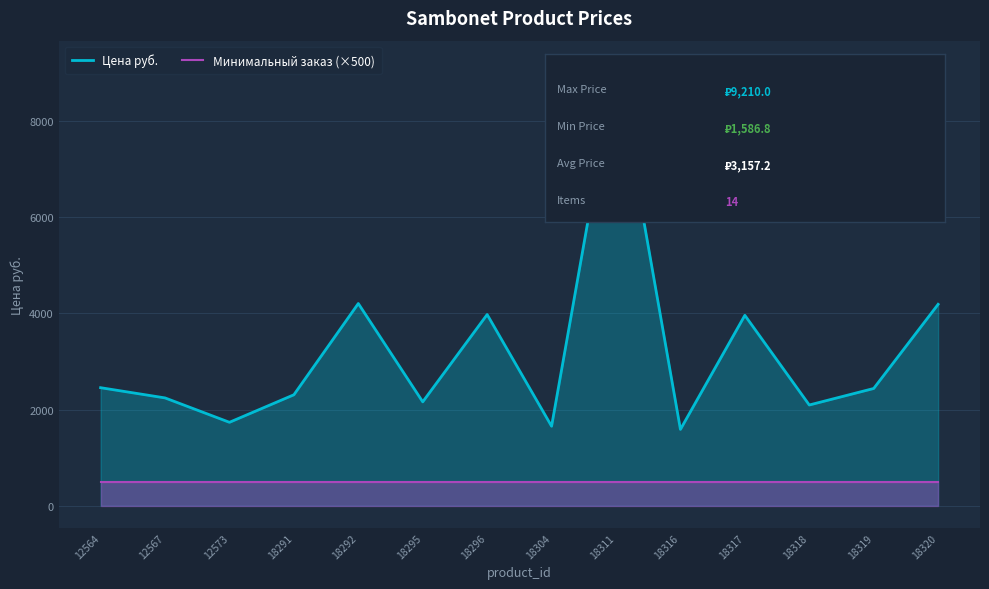

Where does the Цена руб. series first go above 2437?

12564